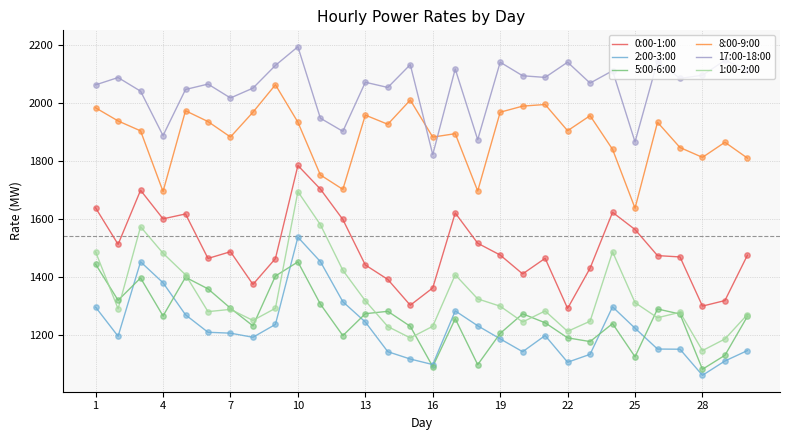

Which series has the widest spread of values?

1:00-2:00